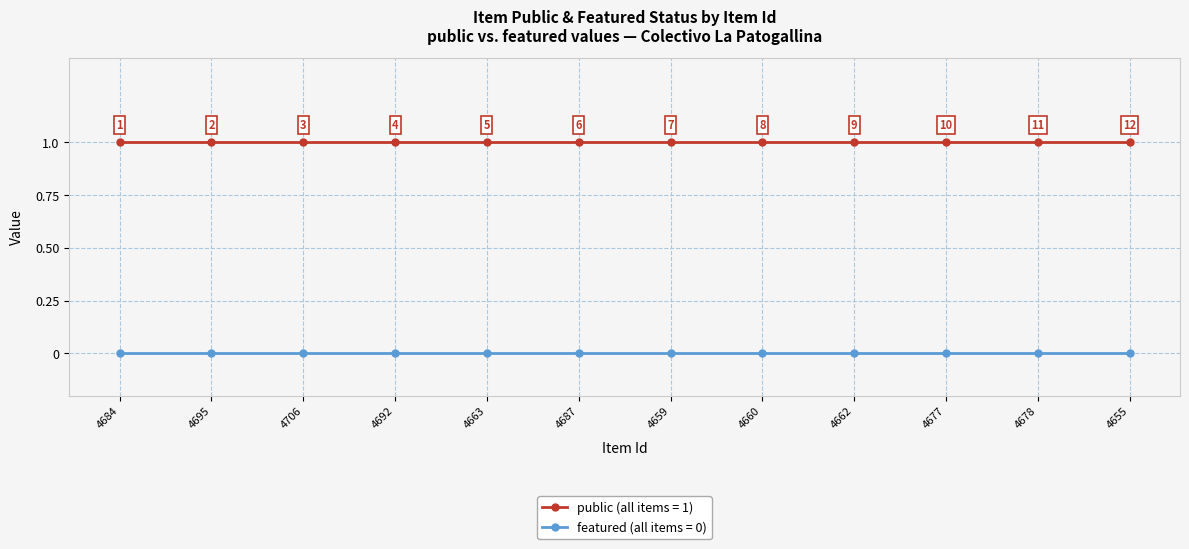

What position from the left is 4695?

2